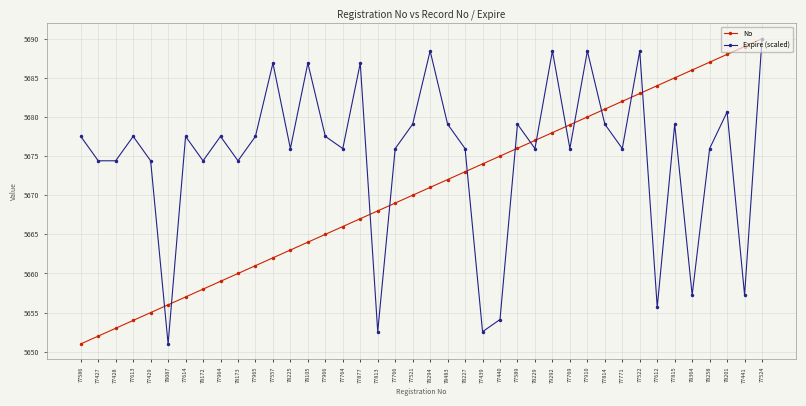

The No series shows 5678.0 at 79292. True or false?

True